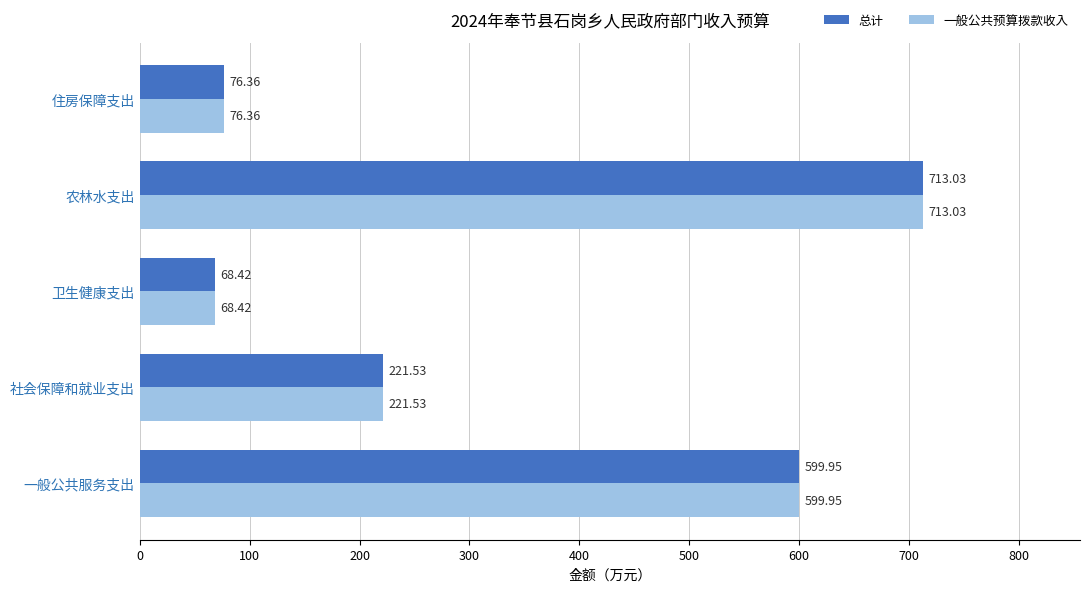

At which category is the sum across all series the highest?

农林水支出